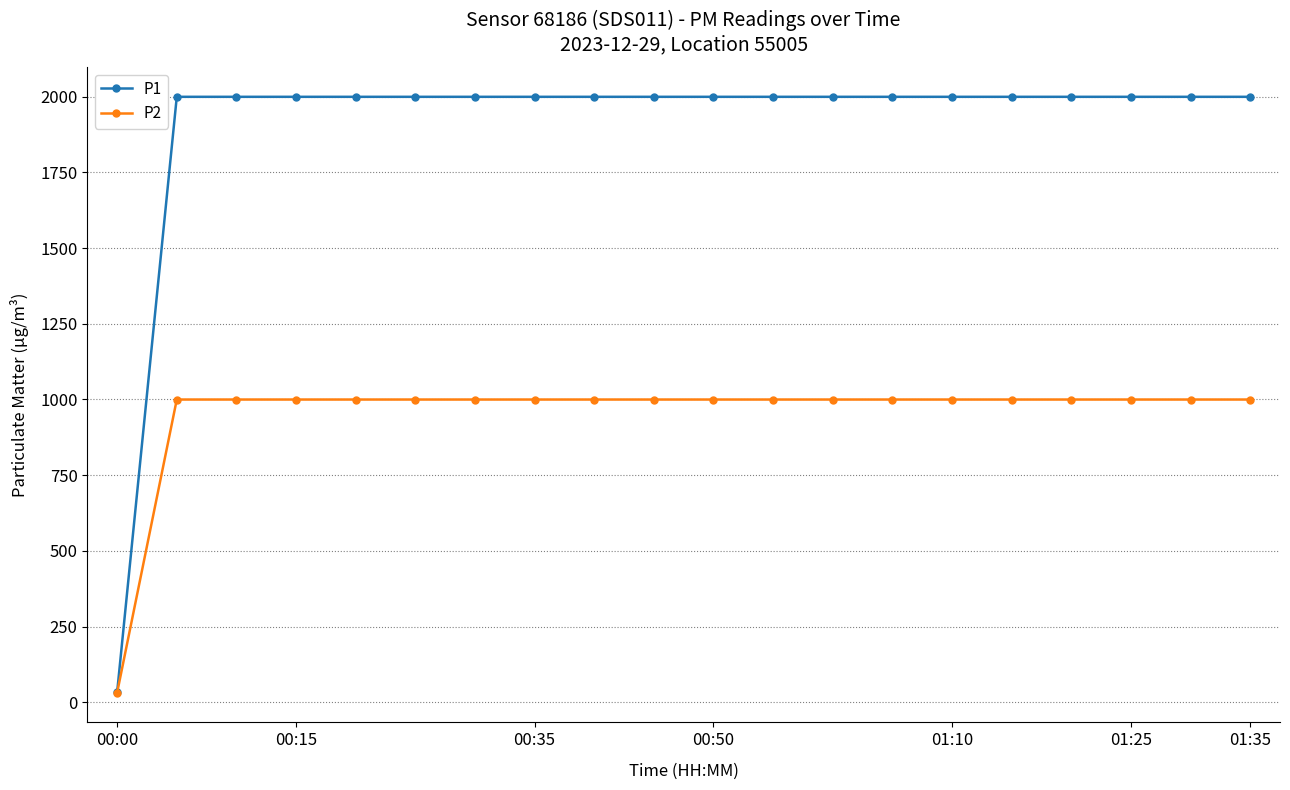

What is the maximum value for P1?

1999.9